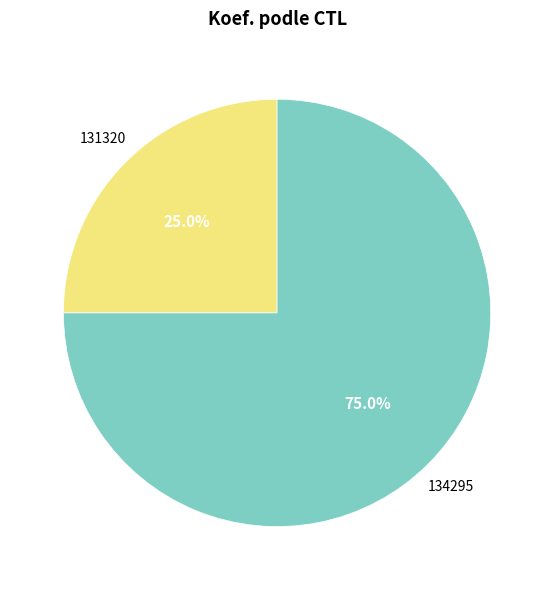

The 134295 slice represents 65% of the pie. True or false?

False